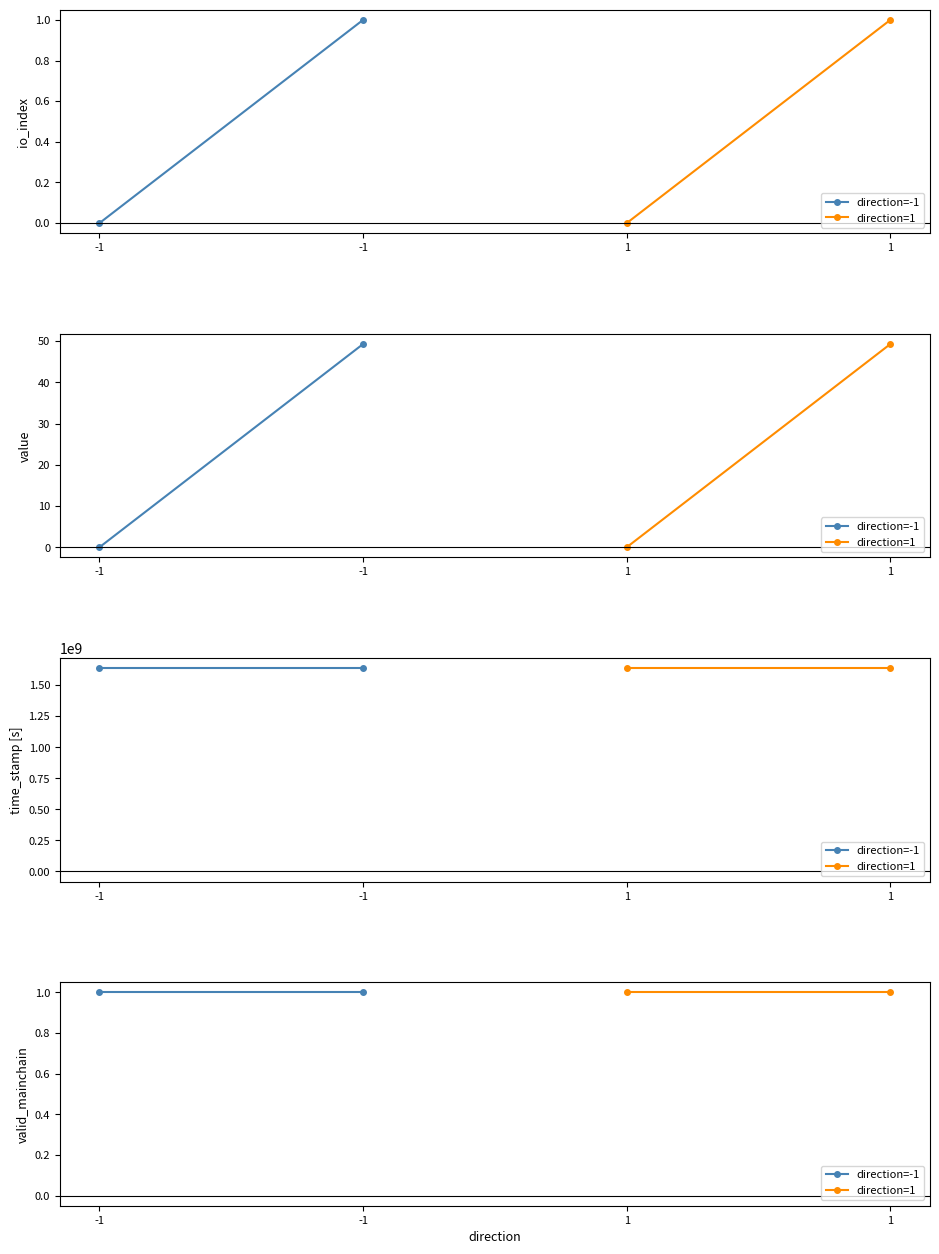

List the series in order of their peak value, highest first.

time_stamp, value, io_index, valid_mainchain